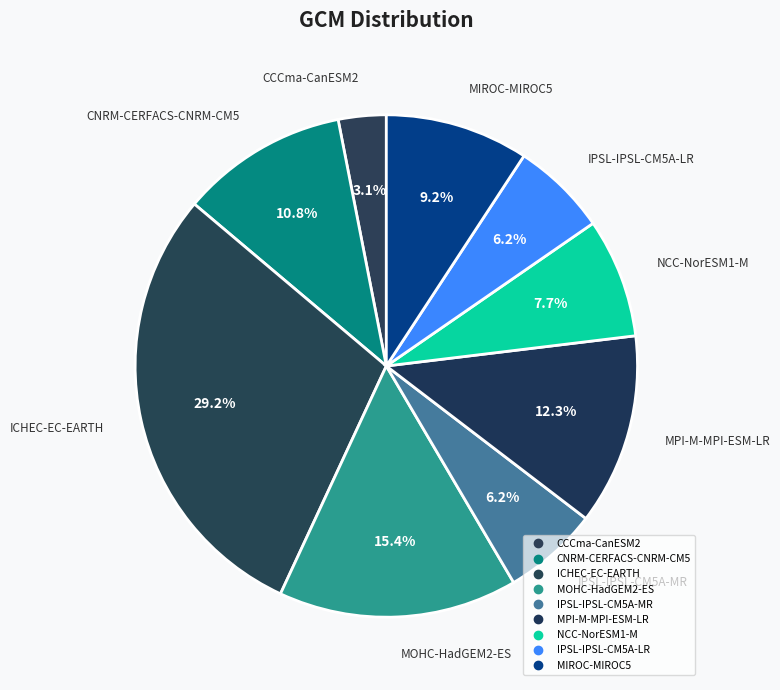

How many slices are in this pie chart?

9